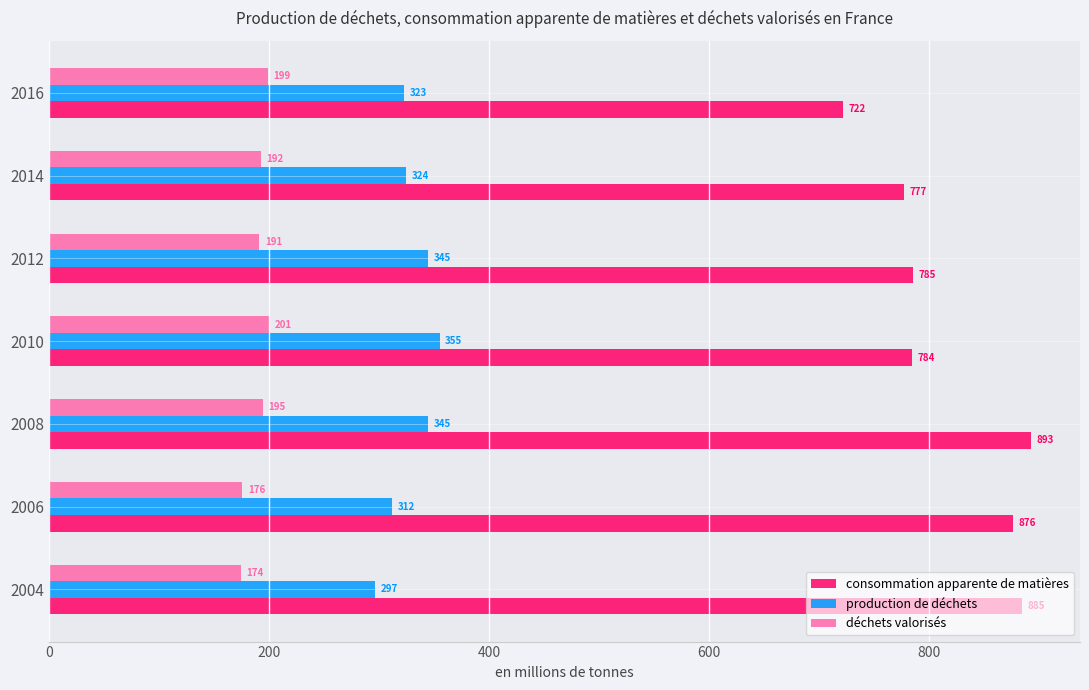

What is the smallest value displayed?

174.2